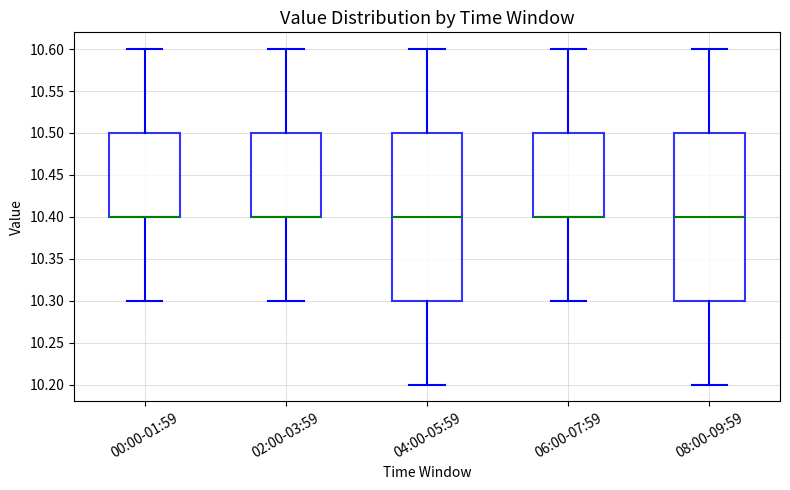

Where is the lower edge of the box for 06:00-07:59 on the y-axis? The values are not printed on the chart, so give them approximately, as read against the axis.

10.4